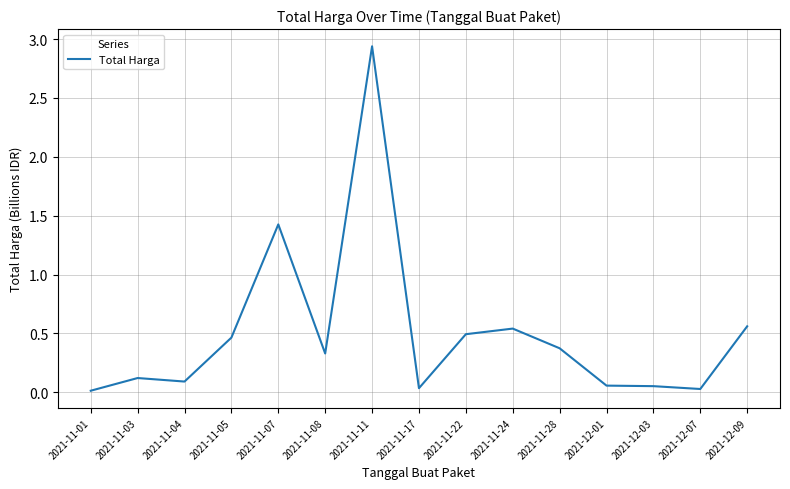

The value at 2021-11-08 is 0.5. True or false?

False